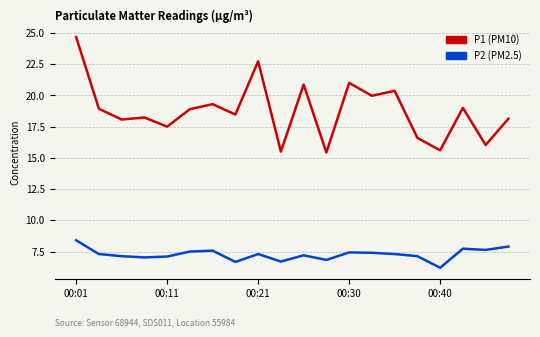

True or false: P1 (PM10) and P2 (PM2.5) cross at least once.

False